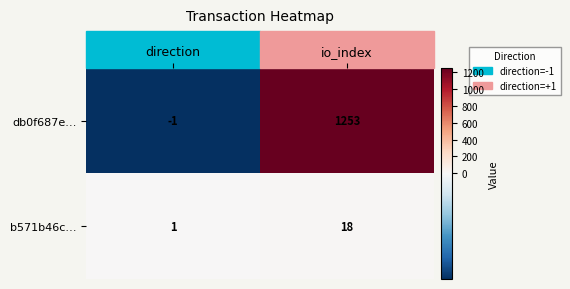

Which category has the lowest value in the b571b46c… series?

direction